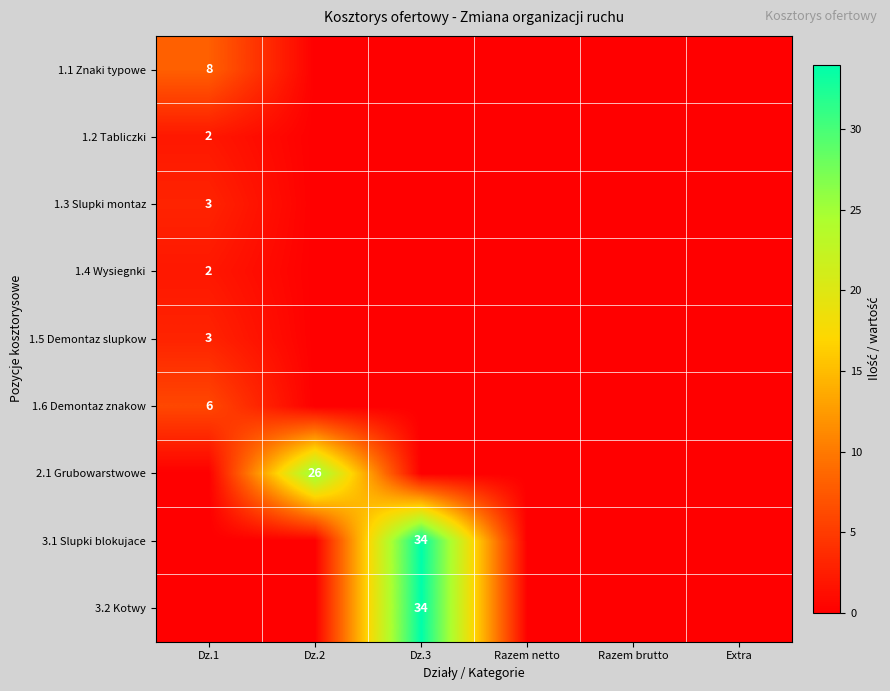

True or false: 1.5 Demontaz slupkow has a value of 3 at Dz.1.

True